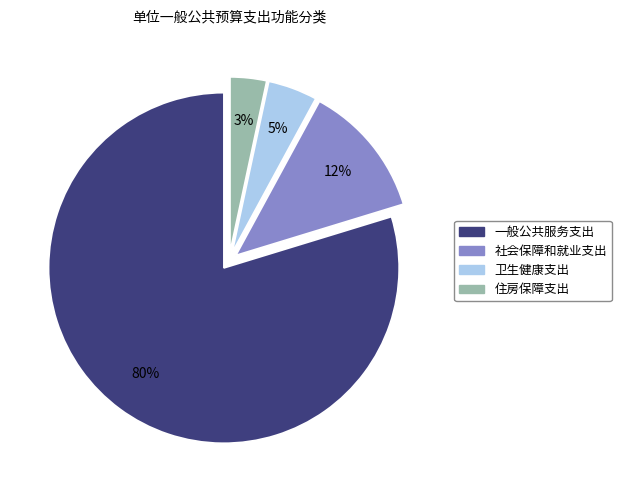

Which slice is the largest?

一般公共服务支出